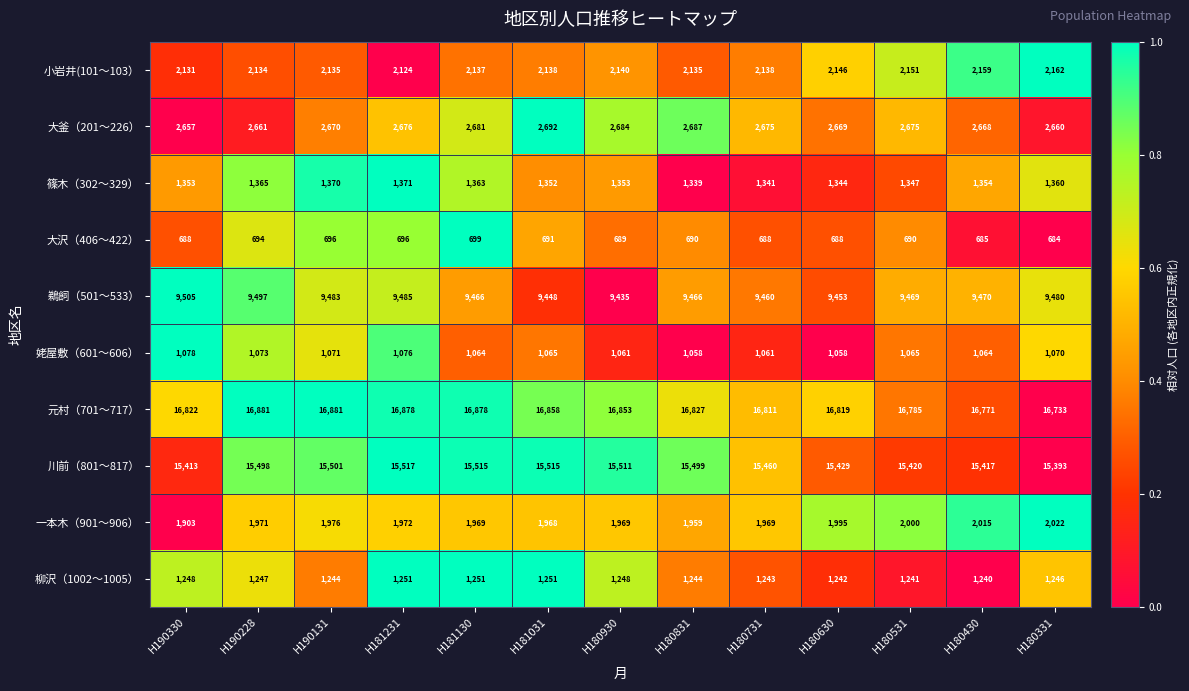

Rank the series by their maximum value, from lowest to highest.

大沢（406～422）, 姥屋敷（601～606）, 柳沢（1002～1005）, 篠木（302～329）, 一本木（901～906）, 小岩井(101～103）, 大釜（201～226）, 鵜飼（501～533）, 川前（801～817）, 元村（701～717）